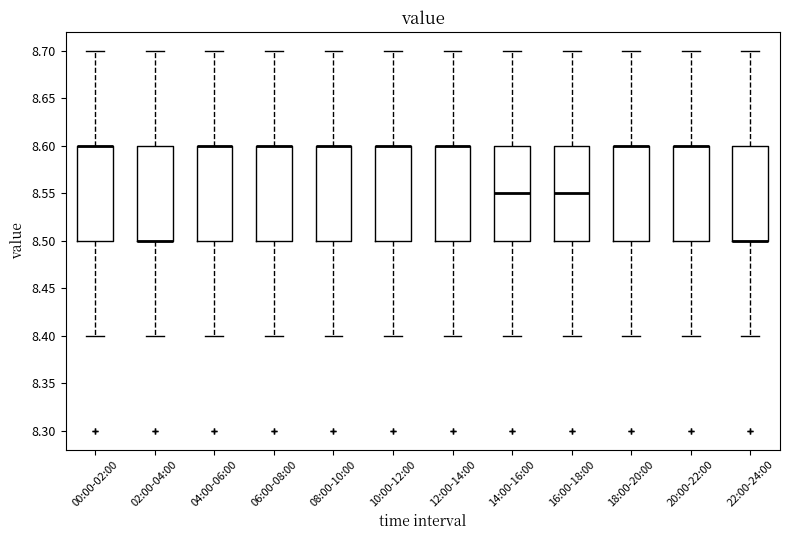

Reading left to right, read every box against the y-axis: the position of its median line, the range the box covers, and the ends of its whiskers. The values are not printed on the chart, so give them approximately, as read against the axis.

00:00-02:00: median 8.60 (drawn on the box's upper edge), box 8.50 to 8.60, whiskers 8.40 to 8.70
02:00-04:00: median 8.50 (drawn on the box's lower edge), box 8.50 to 8.60, whiskers 8.40 to 8.70
04:00-06:00: median 8.60 (drawn on the box's upper edge), box 8.50 to 8.60, whiskers 8.40 to 8.70
06:00-08:00: median 8.60 (drawn on the box's upper edge), box 8.50 to 8.60, whiskers 8.40 to 8.70
08:00-10:00: median 8.60 (drawn on the box's upper edge), box 8.50 to 8.60, whiskers 8.40 to 8.70
10:00-12:00: median 8.60 (drawn on the box's upper edge), box 8.50 to 8.60, whiskers 8.40 to 8.70
12:00-14:00: median 8.60 (drawn on the box's upper edge), box 8.50 to 8.60, whiskers 8.40 to 8.70
14:00-16:00: median 8.55, box 8.50 to 8.60, whiskers 8.40 to 8.70
16:00-18:00: median 8.55, box 8.50 to 8.60, whiskers 8.40 to 8.70
18:00-20:00: median 8.60 (drawn on the box's upper edge), box 8.50 to 8.60, whiskers 8.40 to 8.70
20:00-22:00: median 8.60 (drawn on the box's upper edge), box 8.50 to 8.60, whiskers 8.40 to 8.70
22:00-24:00: median 8.50 (drawn on the box's lower edge), box 8.50 to 8.60, whiskers 8.40 to 8.70